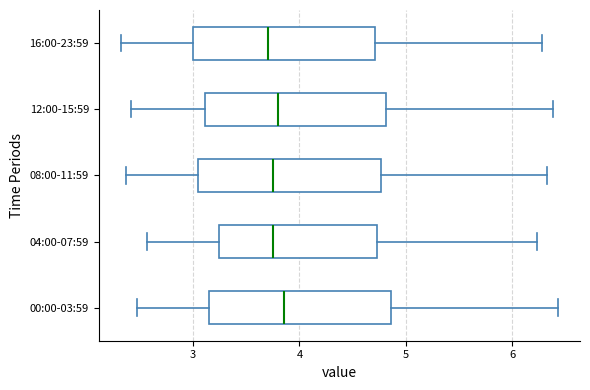

Where does the left whisker of the box for 16:00-23:59 end on the x-axis? The values are not printed on the chart, so give them approximately, as read against the axis.

2.3